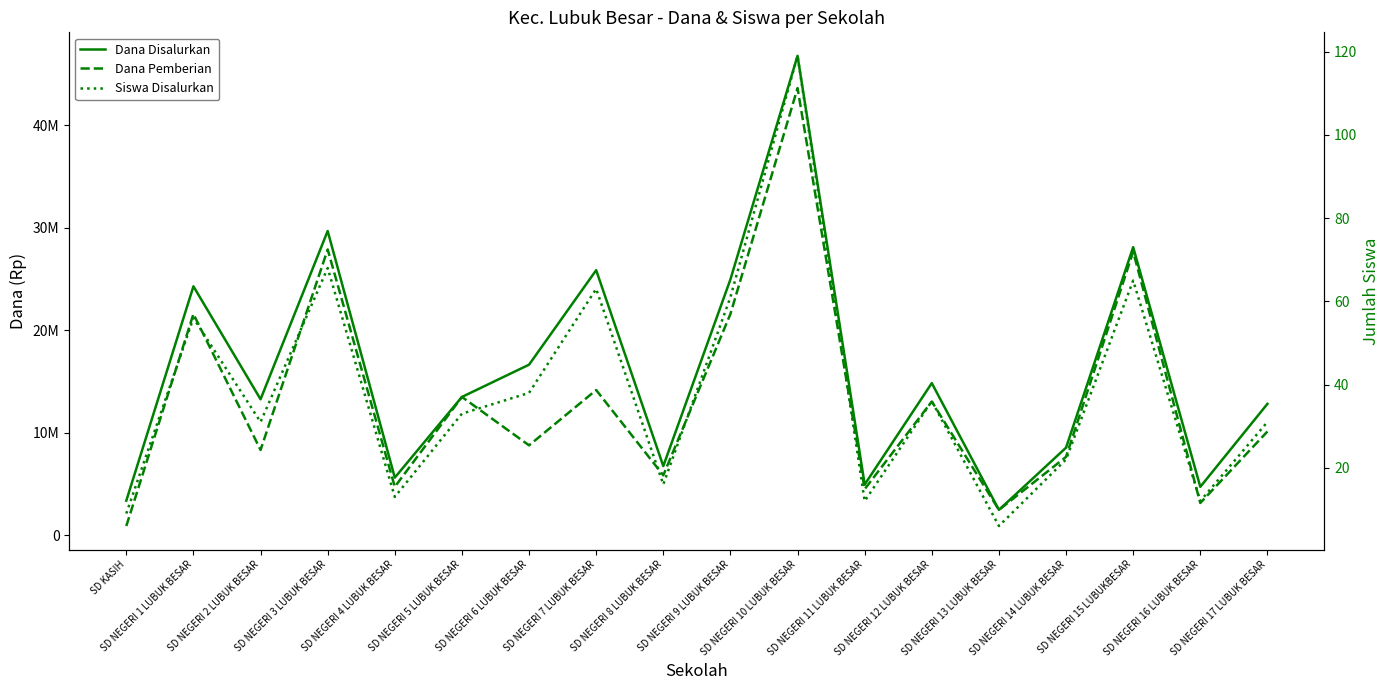

True or false: Siswa Disalurkan has more than 2 points higher than both neighbors.

True